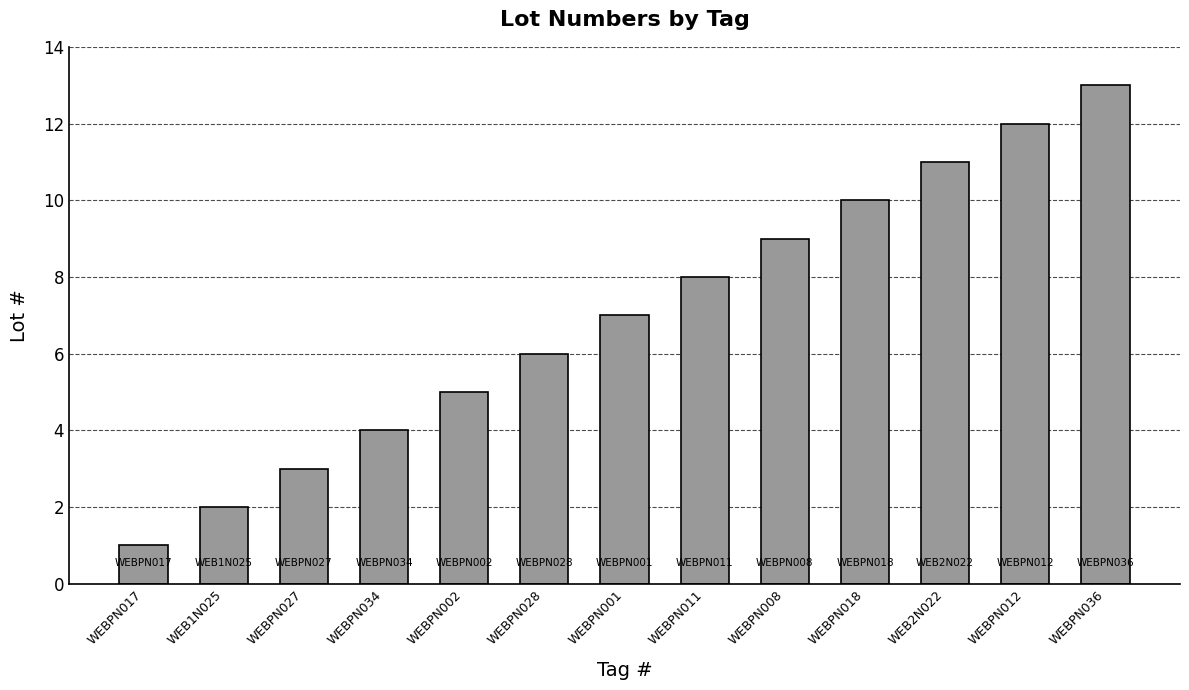

What is the label of the 4th bar from the right?

WEBPN018